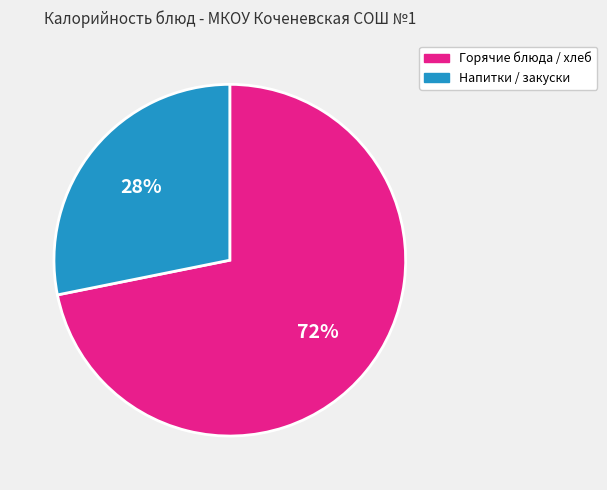

Does any single category account for the majority?

Yes